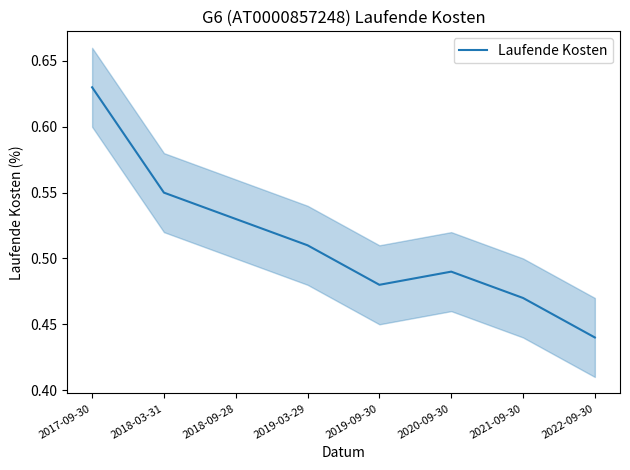

What is the maximum value shown in the chart?

0.6